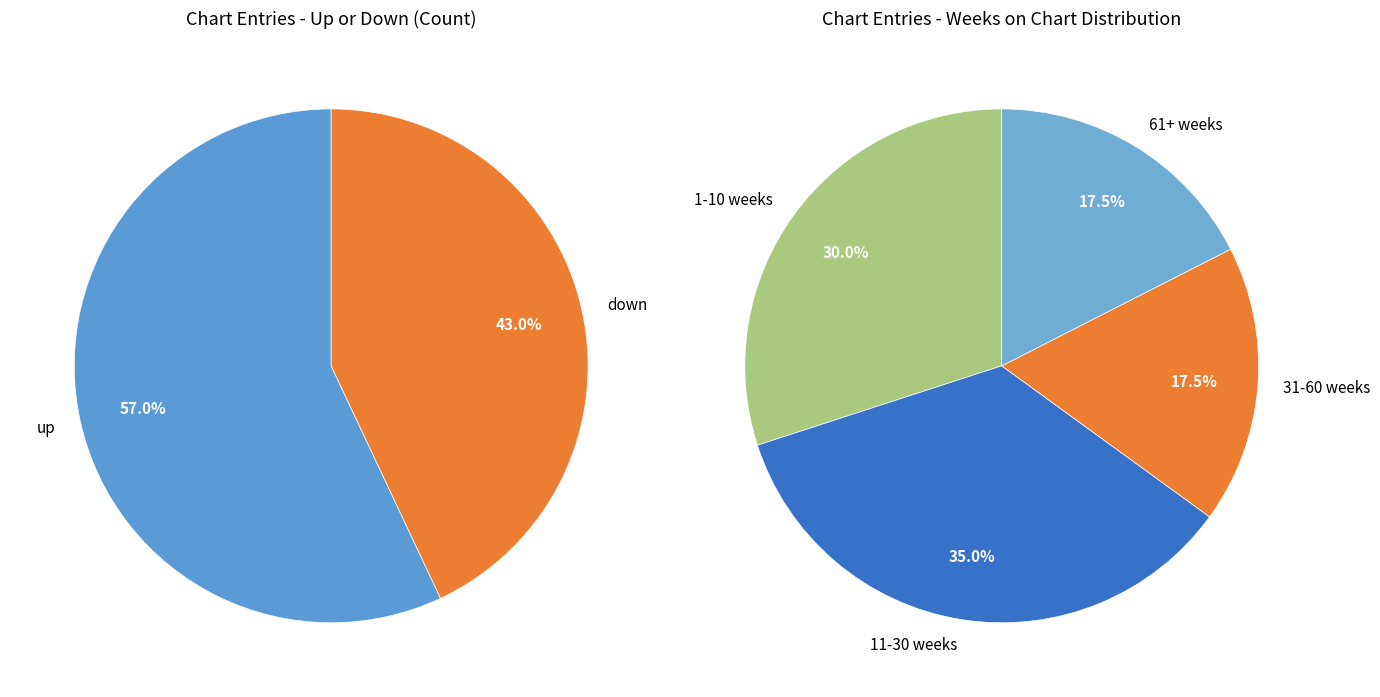

The down slice represents 25% of the pie. True or false?

False